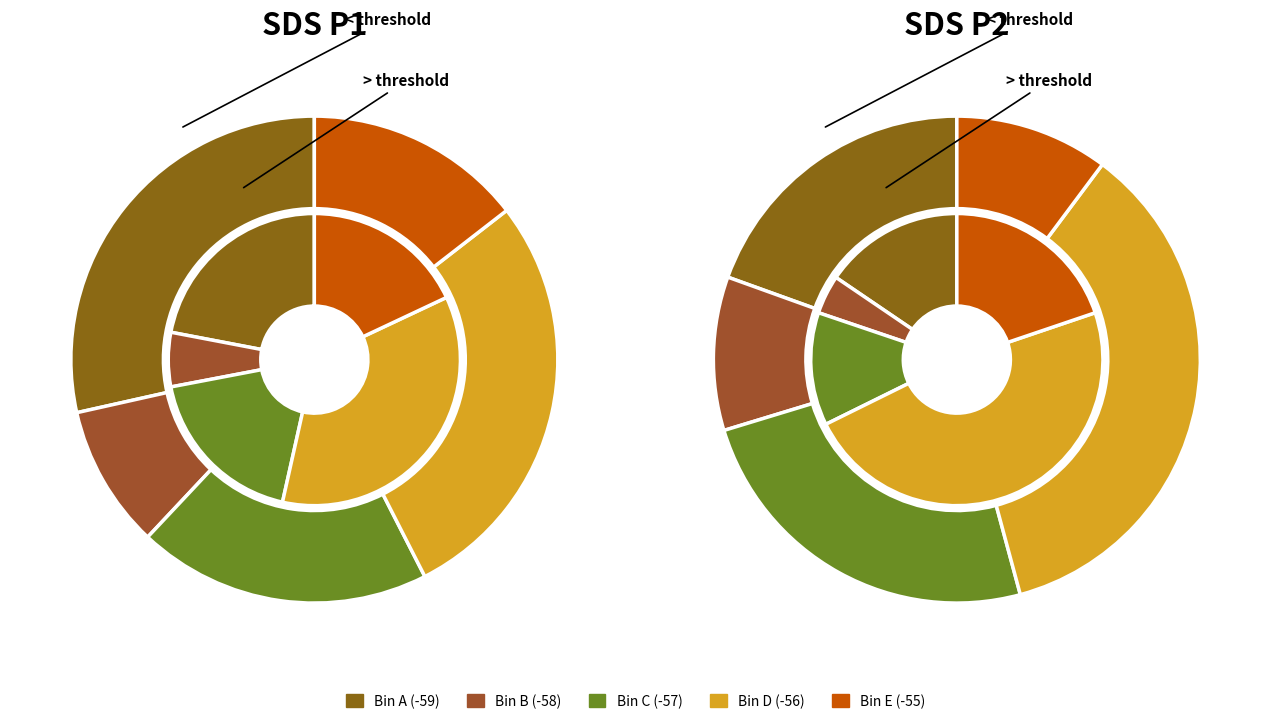

Is it true that 1 is 24% of the pie?

False